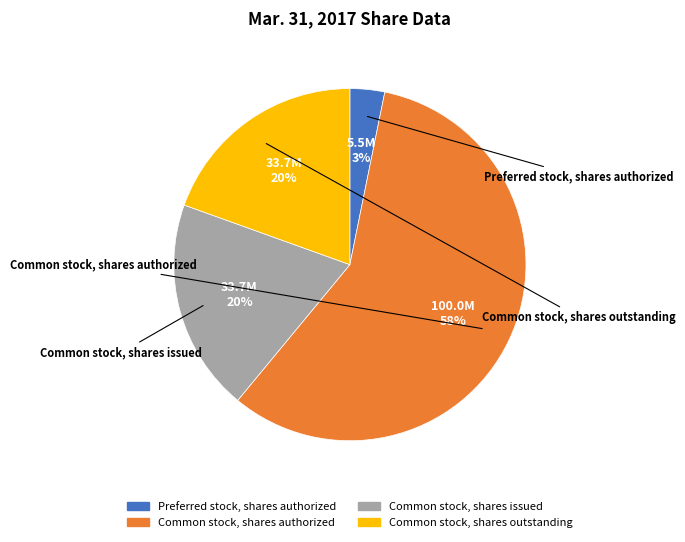

Is there a majority slice in this chart?

Yes